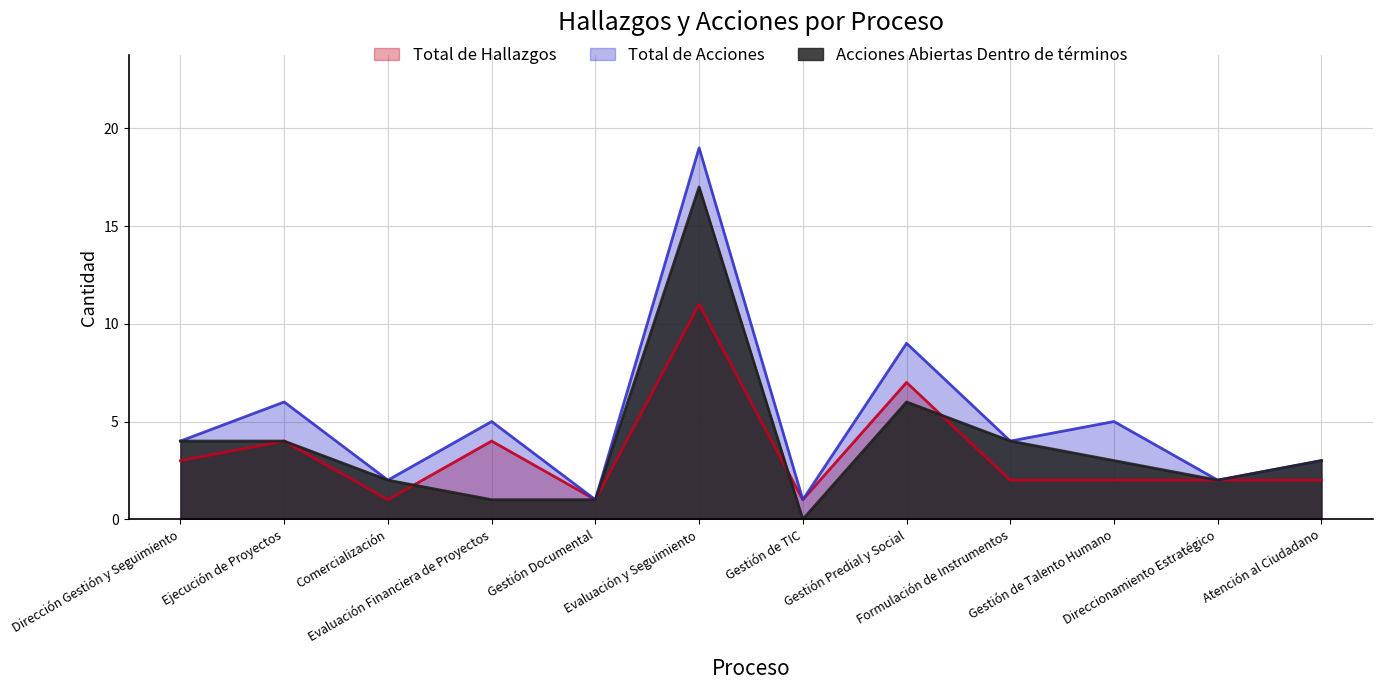

Reading right to left, transcribe all the data shown in this chart.

Total de Hallazgos: Atención al Ciudadano=2	Direccionamiento Estratégico=2	Gestión de Talento Humano=2	Formulación de Instrumentos=2	Gestión Predial y Social=7	Gestión de TIC=1	Evaluación y Seguimiento=11	Gestión Documental=1	Evaluación Financiera de Proyectos=4	Comercialización=1	Ejecución de Proyectos=4	Dirección Gestión y Seguimiento=3
Total de Acciones: Atención al Ciudadano=3	Direccionamiento Estratégico=2	Gestión de Talento Humano=5	Formulación de Instrumentos=4	Gestión Predial y Social=9	Gestión de TIC=1	Evaluación y Seguimiento=19	Gestión Documental=1	Evaluación Financiera de Proyectos=5	Comercialización=2	Ejecución de Proyectos=6	Dirección Gestión y Seguimiento=4
Acciones Abiertas Dentro de términos: Atención al Ciudadano=3	Direccionamiento Estratégico=2	Gestión de Talento Humano=3	Formulación de Instrumentos=4	Gestión Predial y Social=6	Gestión de TIC=0	Evaluación y Seguimiento=17	Gestión Documental=1	Evaluación Financiera de Proyectos=1	Comercialización=2	Ejecución de Proyectos=4	Dirección Gestión y Seguimiento=4